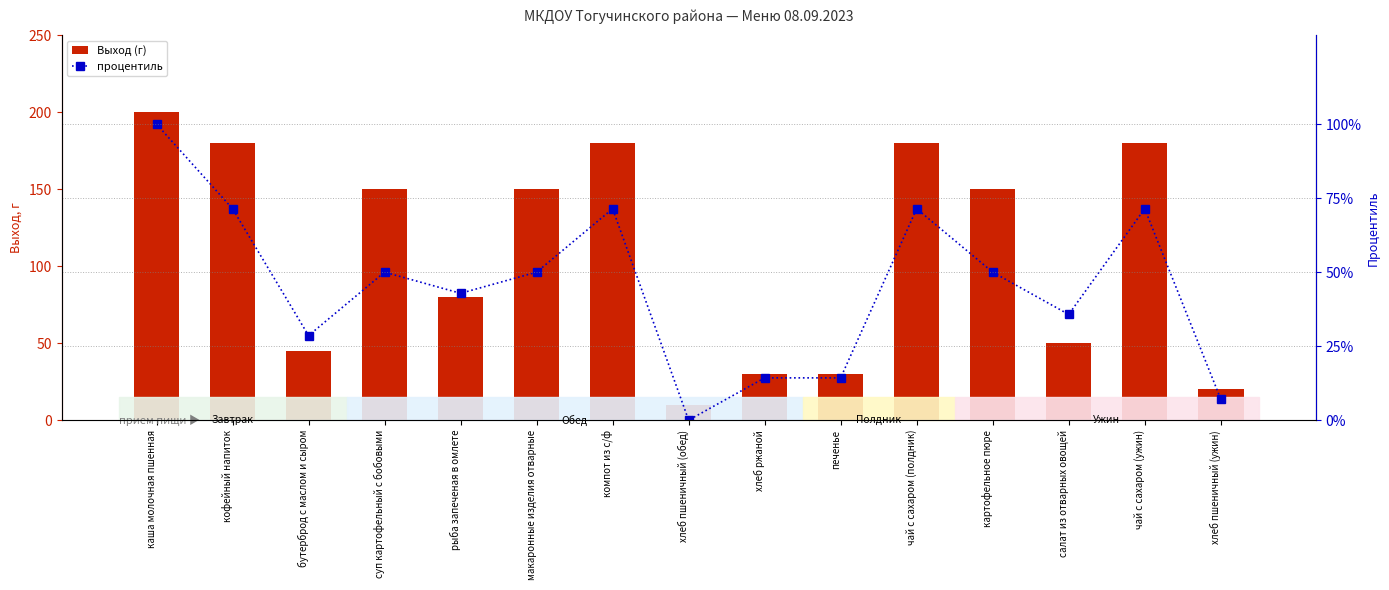

What is the label of the 2nd bar from the left?

кофейный напиток